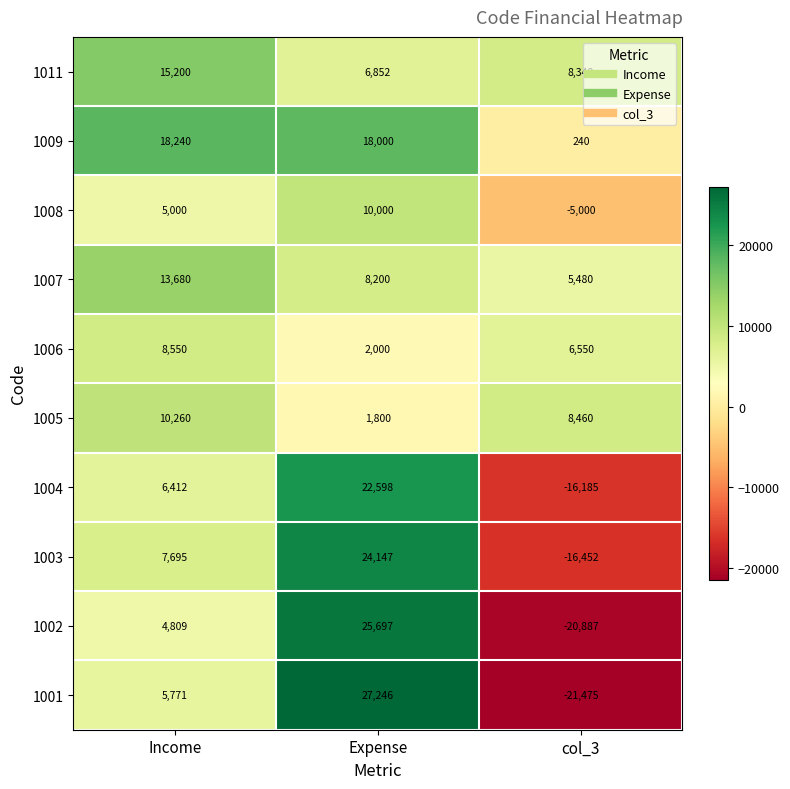

The value of 1007 at Expense is 10795. True or false?

False